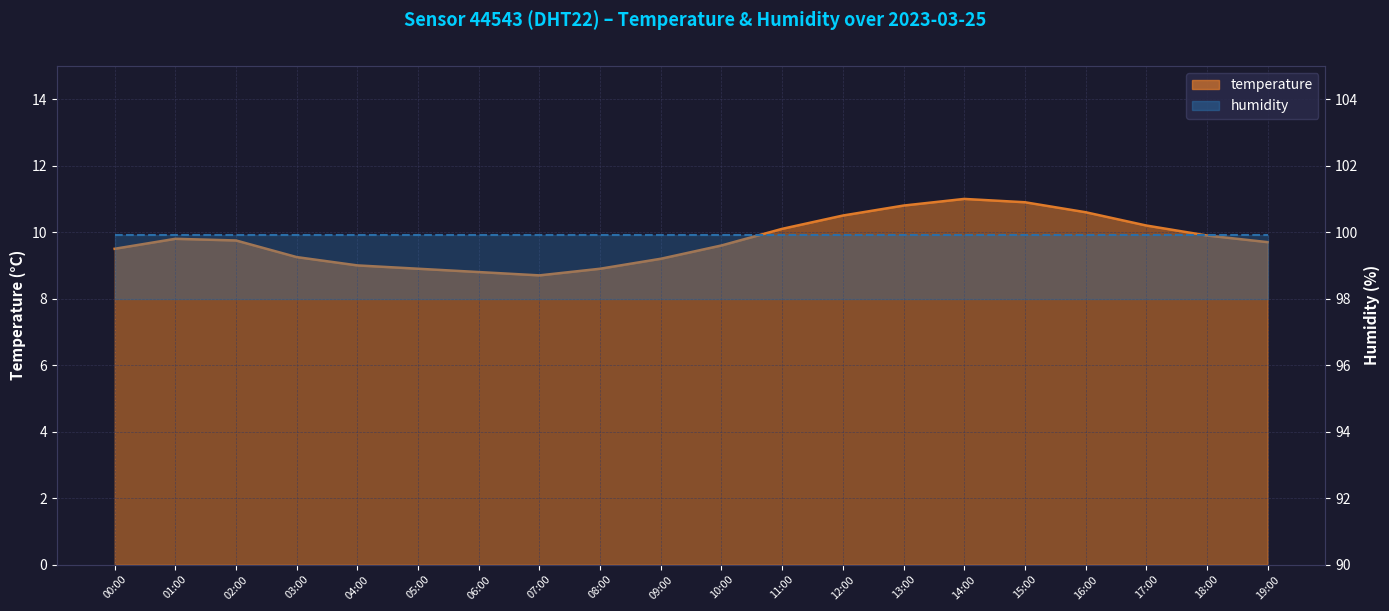

What is the difference between the values at 05:00 and 16:00?

1.7